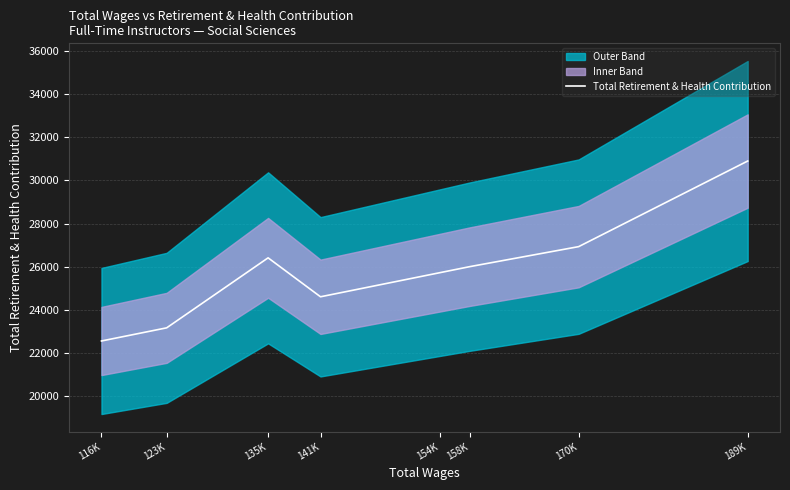

Where is the data nearest to the value 26728?

170K